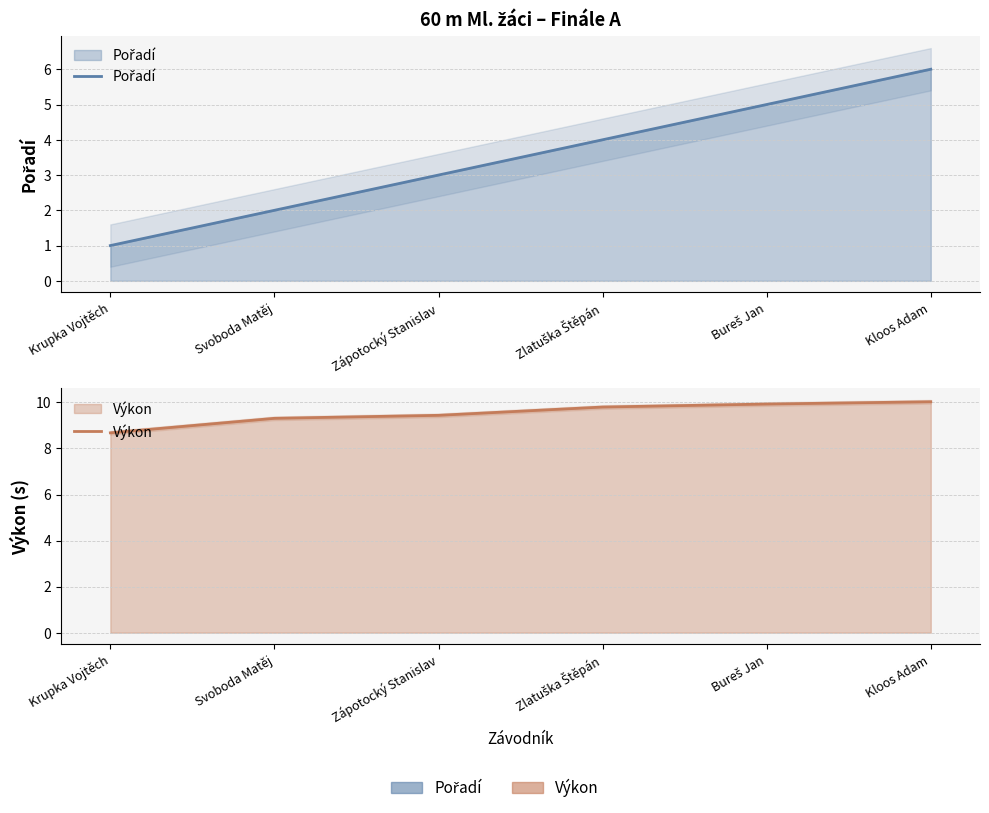

List the series in order of their peak value, lowest first.

Pořadí, Výkon